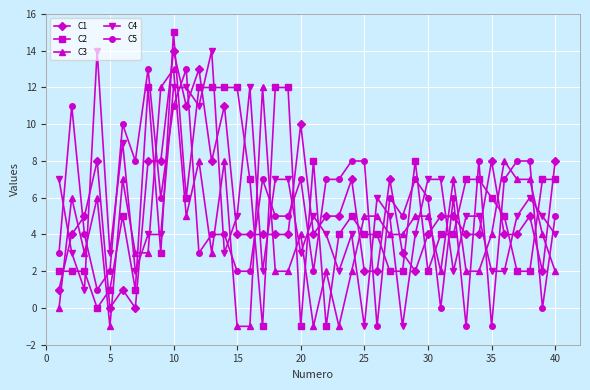

True or false: C1 has more than 1 interior local peaks.

True